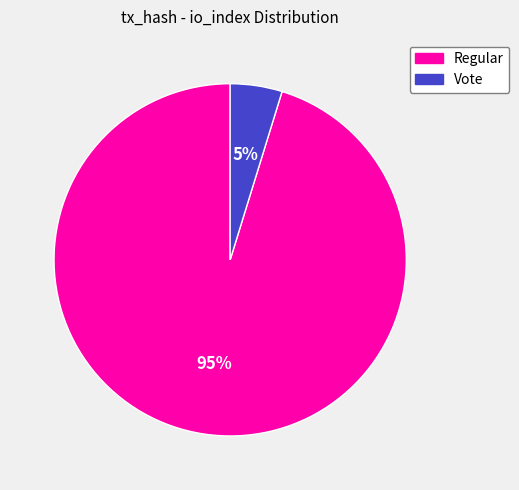

To the nearest percent, what is the difference between the largest and smallest slice percentages?

90%